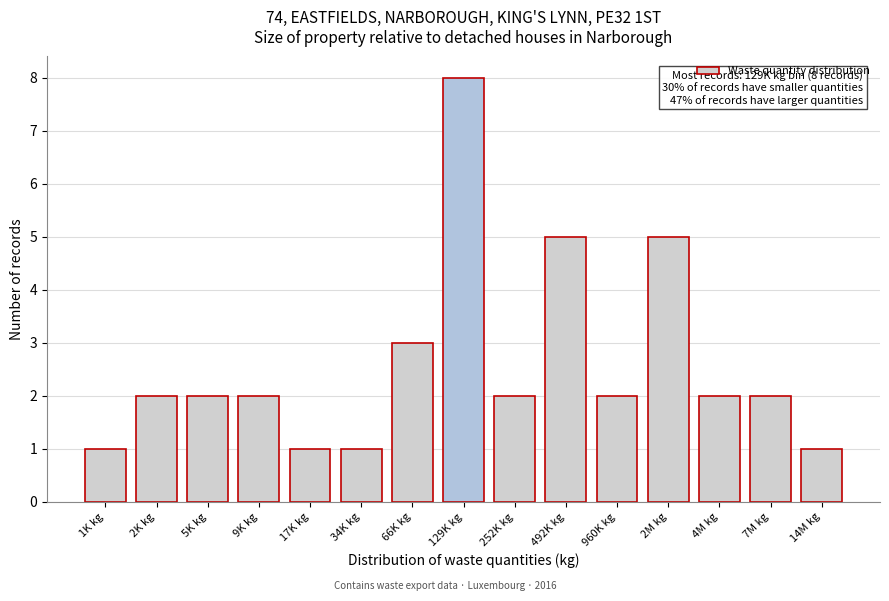

Reading left to right, what are all the values shown in this chart?

1K kg=1	2K kg=2	5K kg=2	9K kg=2	17K kg=1	34K kg=1	66K kg=3	129K kg=8	252K kg=2	492K kg=5	960K kg=2	2M kg=5	4M kg=2	7M kg=2	14M kg=1